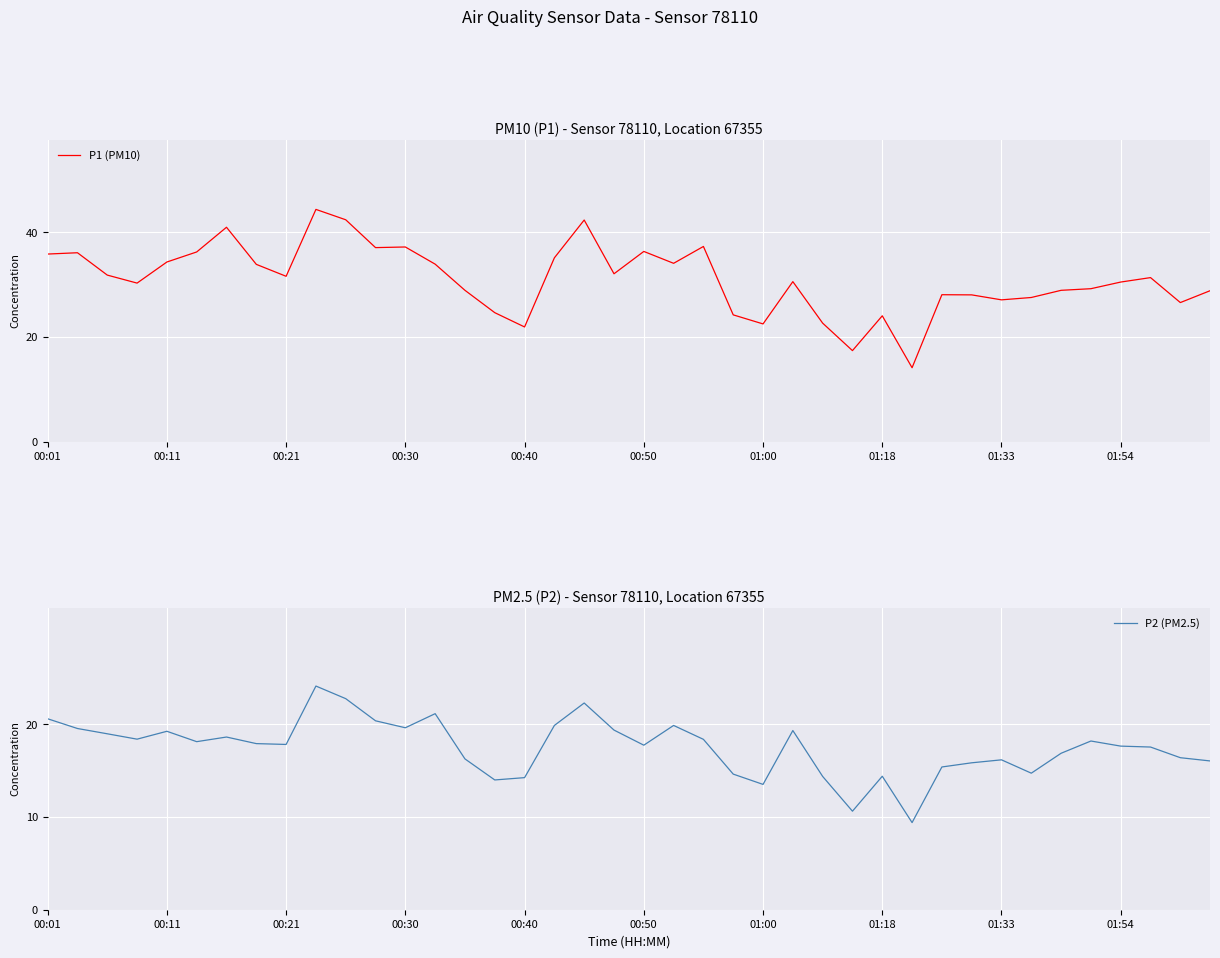

What is the lowest value of the P1 (PM10) series?

14.1